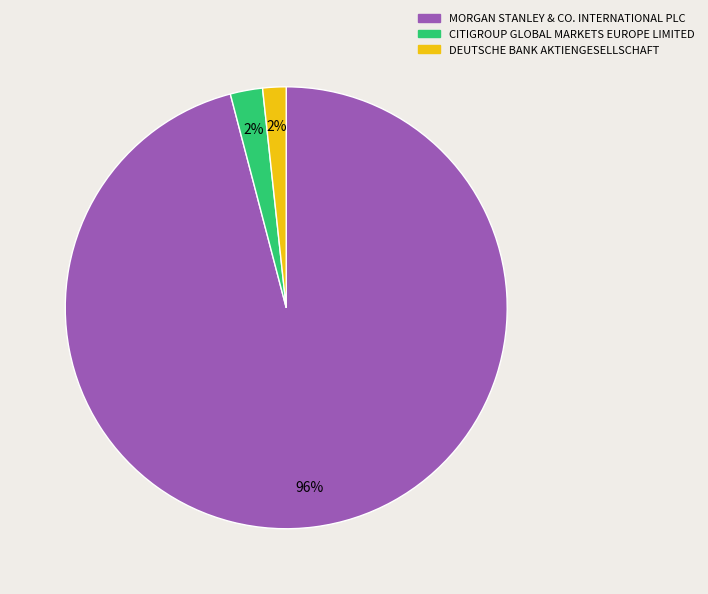

Which category has the biggest portion of the pie?

MORGAN STANLEY & CO. INTERNATIONAL PLC